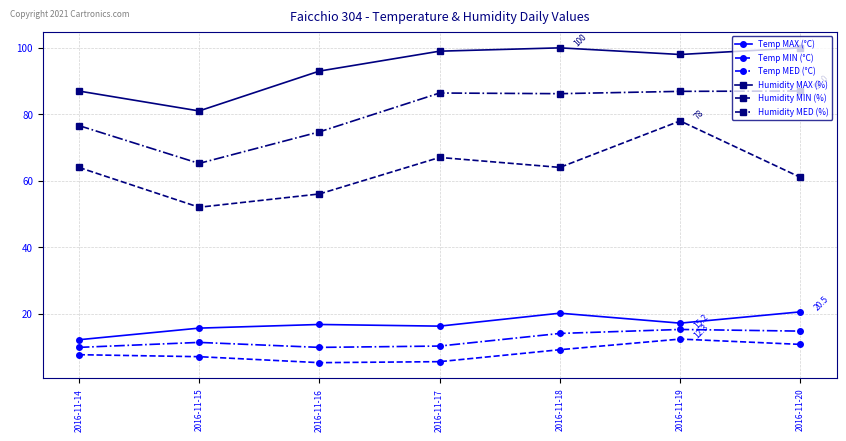

Does the chart display data point markers on the line(s)?

Yes